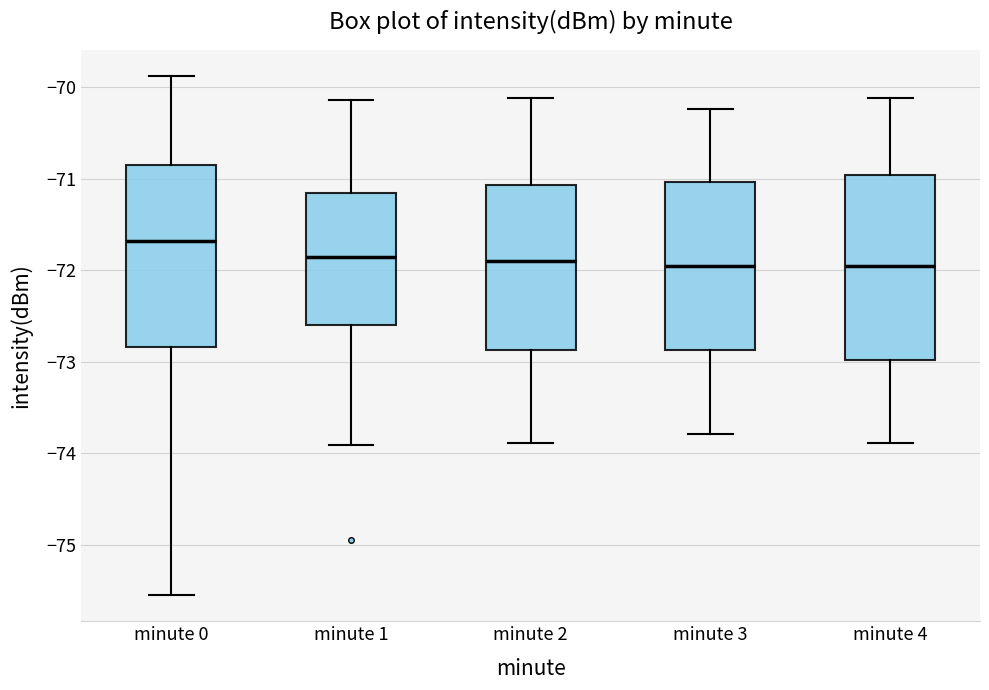

Reading left to right, read every box against the y-axis: the position of its median line, the range the box covers, and the ends of its whiskers. The values are not printed on the chart, so give them approximately, as read against the axis.

minute 0: median -71.7, box -72.8 to -70.9, whiskers -75.6 to -69.9
minute 1: median -71.9, box -72.6 to -71.2, whiskers -73.9 to -70.1
minute 2: median -71.9, box -72.9 to -71.1, whiskers -73.9 to -70.1
minute 3: median -72.0, box -72.9 to -71.0, whiskers -73.8 to -70.2
minute 4: median -72.0, box -73.0 to -71.0, whiskers -73.9 to -70.1